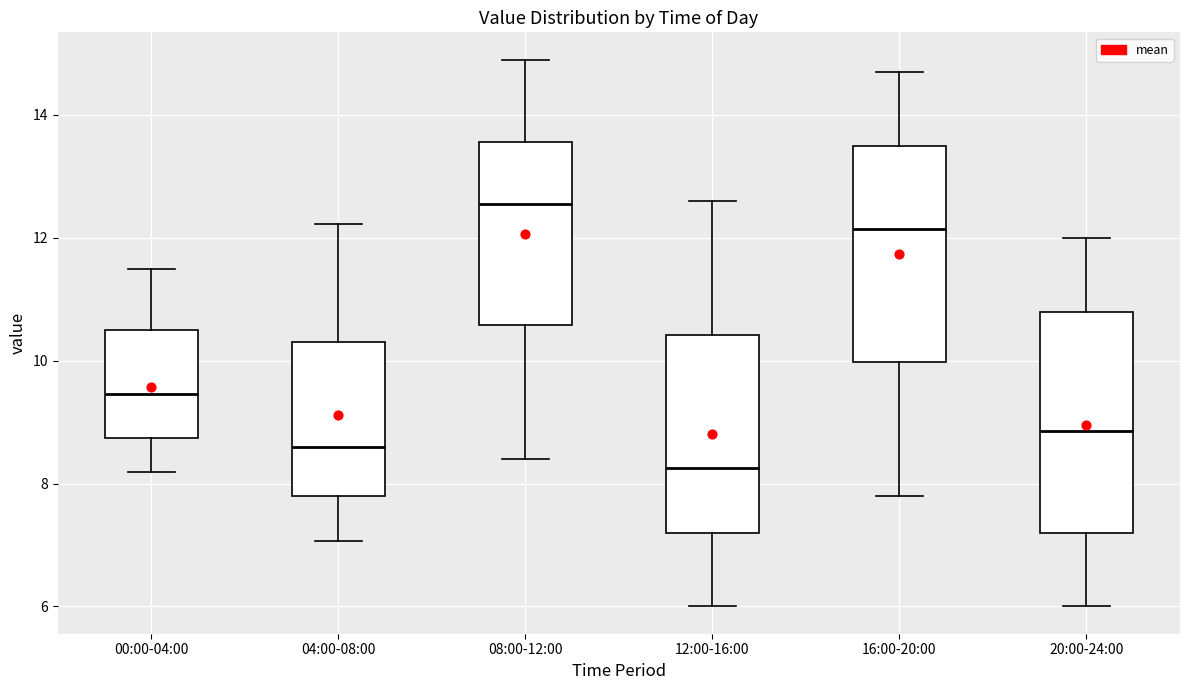

Reading left to right, read every box against the y-axis: the position of its median line, the range the box covers, and the ends of its whiskers. The values are not printed on the chart, so give them approximately, as read against the axis.

00:00-04:00: median 9.4, box 8.8 to 10.6, whiskers 8.2 to 11.6
04:00-08:00: median 8.6, box 7.8 to 10.4, whiskers 7.0 to 12.2
08:00-12:00: median 12.6, box 10.6 to 13.6, whiskers 8.4 to 15.0
12:00-16:00: median 8.2, box 7.2 to 10.4, whiskers 6.0 to 12.6
16:00-20:00: median 12.2, box 10.0 to 13.6, whiskers 7.8 to 14.8
20:00-24:00: median 8.8, box 7.2 to 10.8, whiskers 6.0 to 12.0